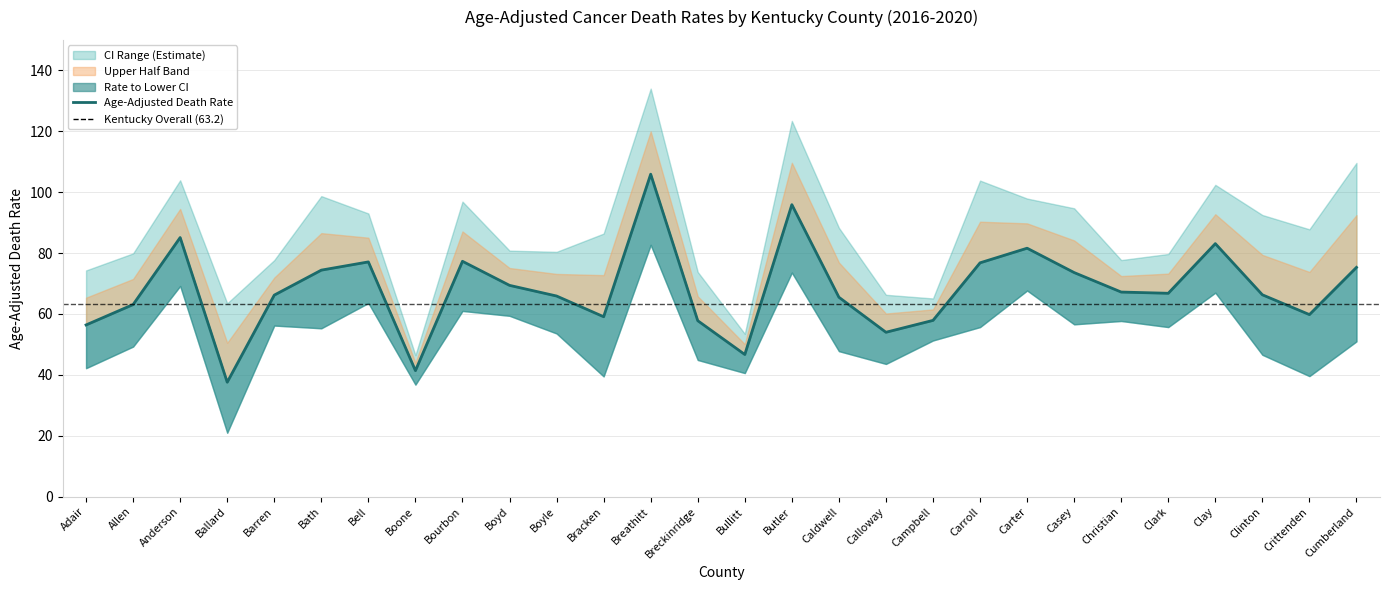

List the labels in order of Lower CI value, smallest first.

Ballard, Boone, Bracken, Crittenden, Bullitt, Adair, Calloway, Breckinridge, Clinton, Caldwell, Allen, Cumberland, Campbell, Boyle, Bath, Carroll, Clark, Barren, Casey, Christian, Boyd, Bourbon, Bell, Clay, Carter, Anderson, Butler, Breathitt